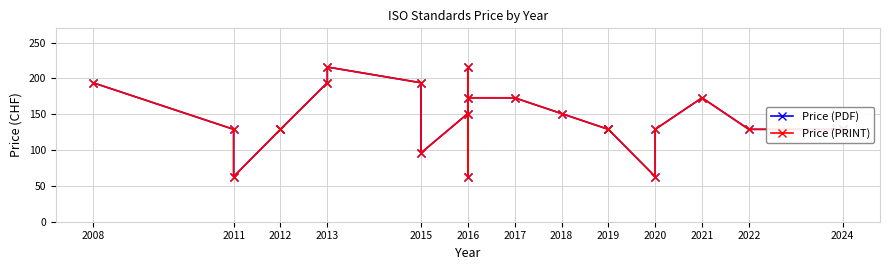

What is the total value across all series at 2019?

258